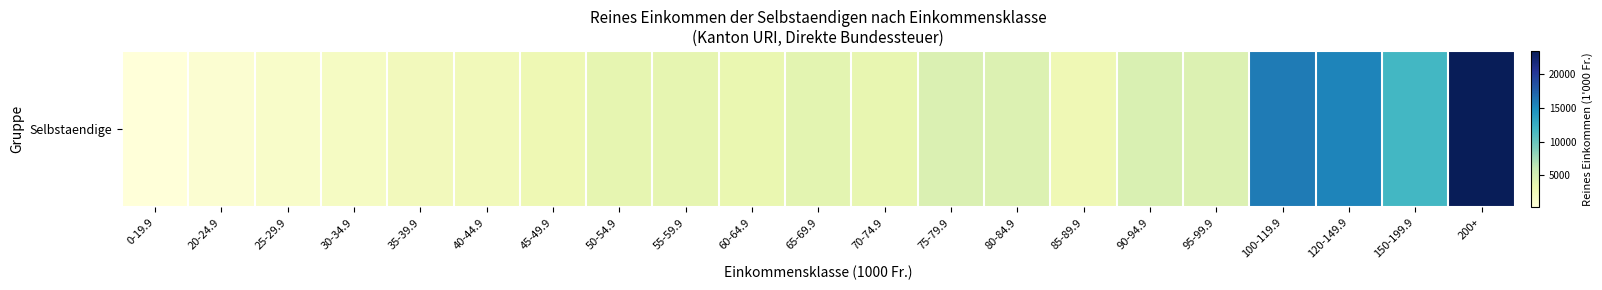

At which category does the chart reach its peak across all series?

200+